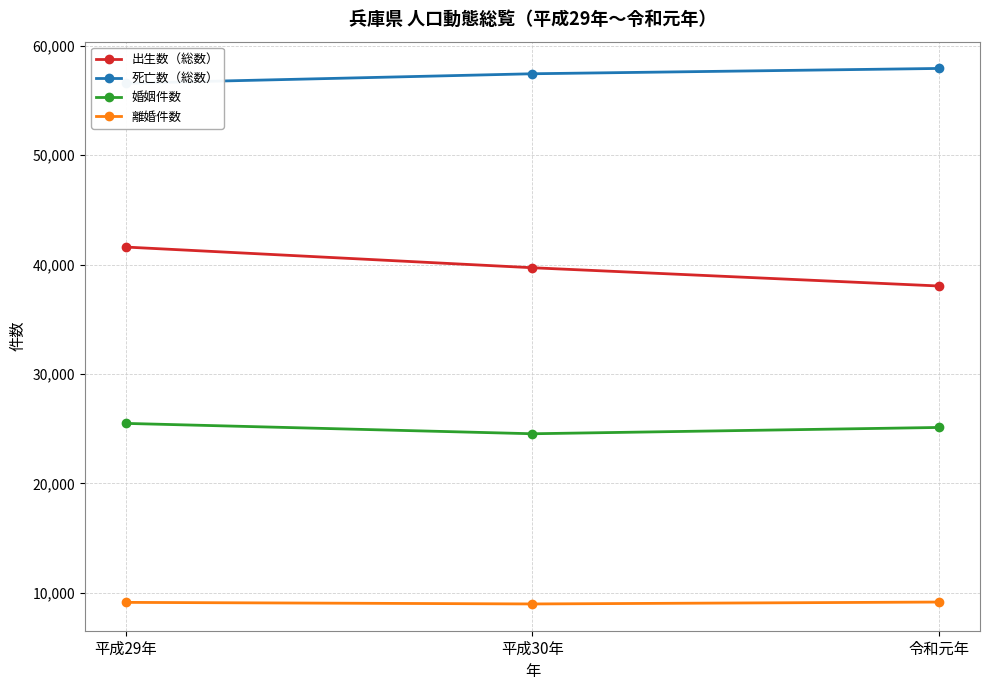

What is the lowest value of the 出生数（総数） series?

38043